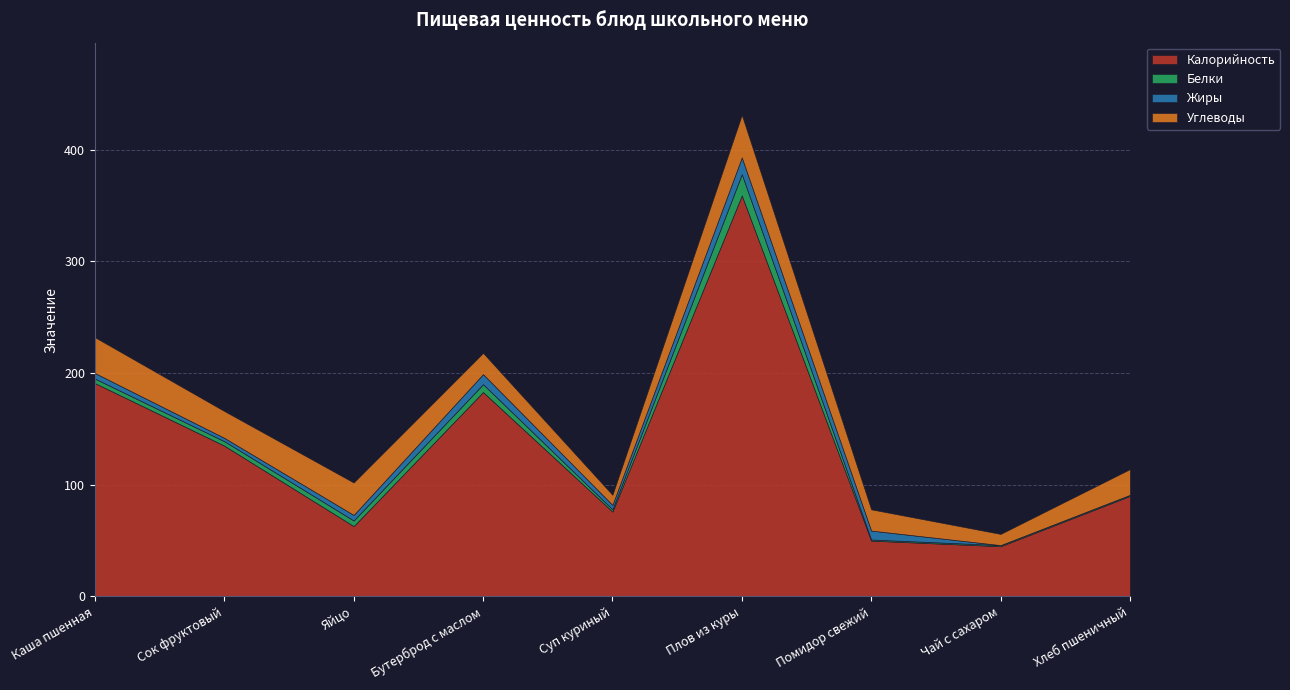

Reading left to right, extract all data points from this chart.

Калорийность: 191	135	63	183	76	359	50	45	90
Белки: 4	4	5	7	2	19	1	1	1
Жиры: 5	3	5	9	4	15	8	0	0
Углеводы: 32	24	29	19	9	38	19	10	23